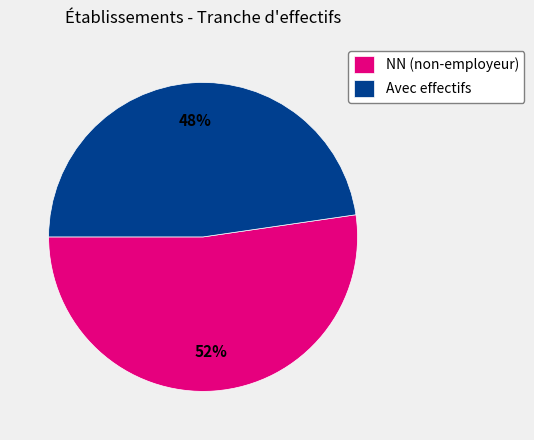

Is there a majority slice in this chart?

Yes